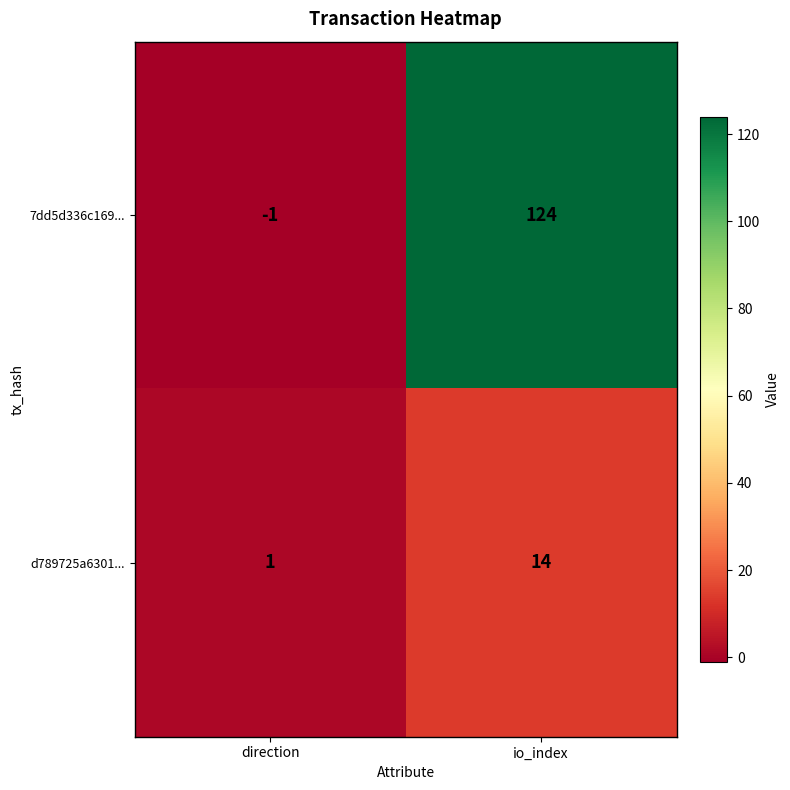

At how many categories does at least one series exceed 58?

1